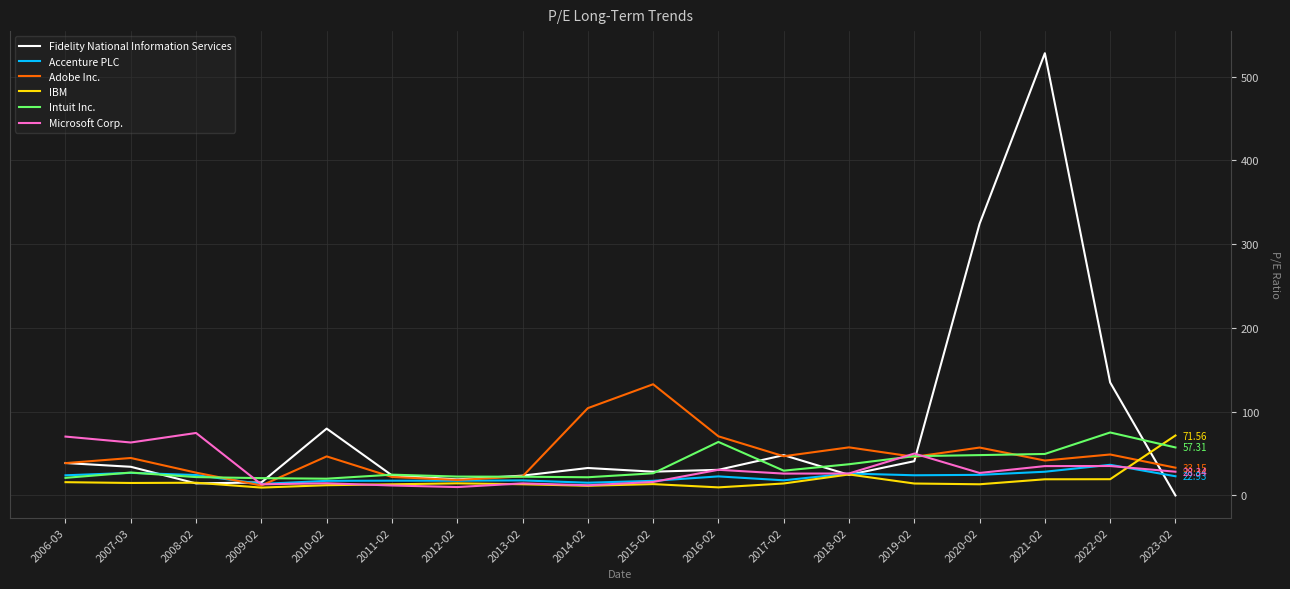

Between 2021-02 and 2023-02, which series saw the biggest shift?

Fidelity National Information Services